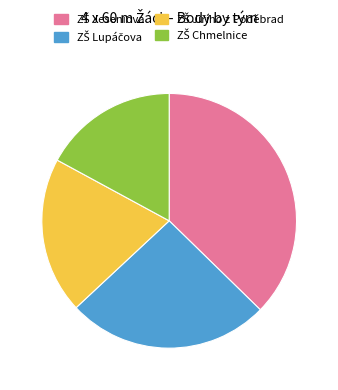

Does any single category account for the majority?

No